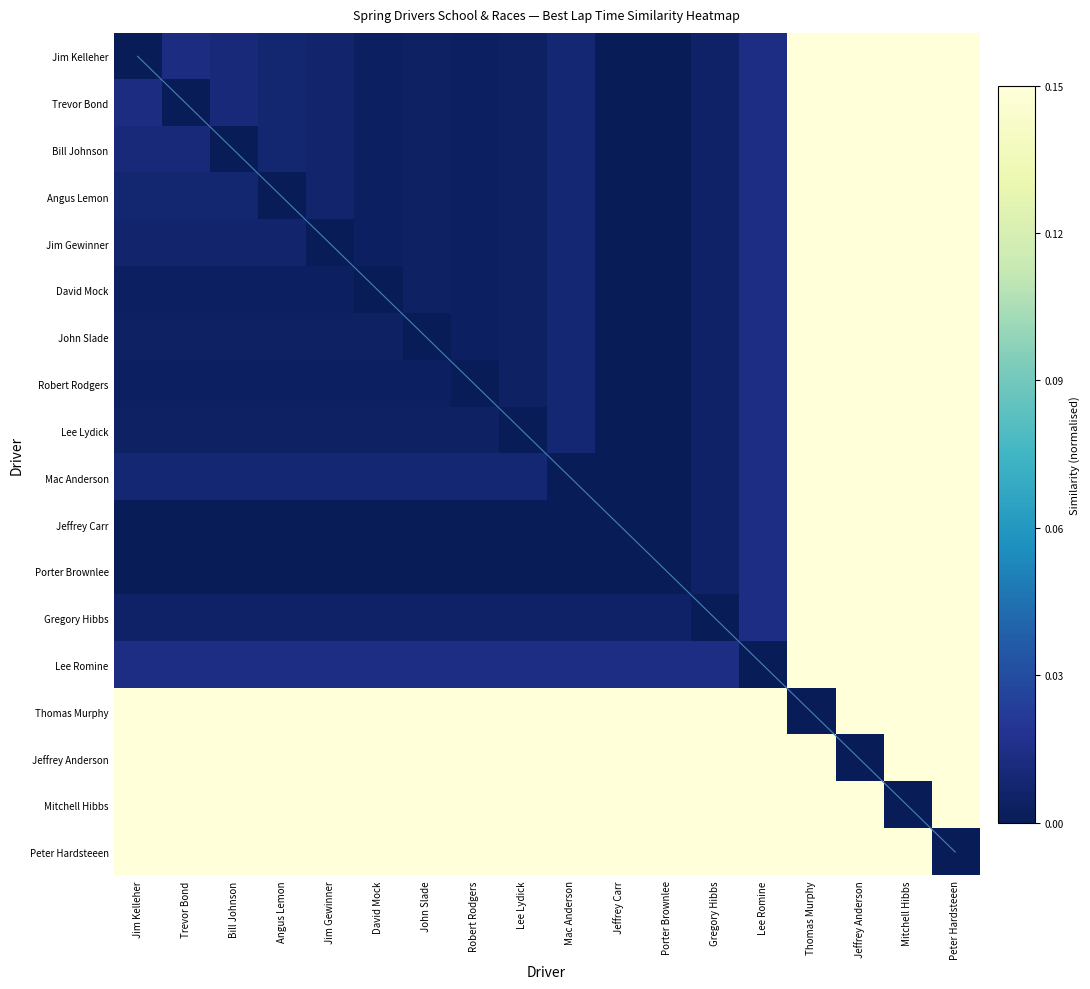

What is the difference between the maximum and minimum values in the David Mock series?

1.0